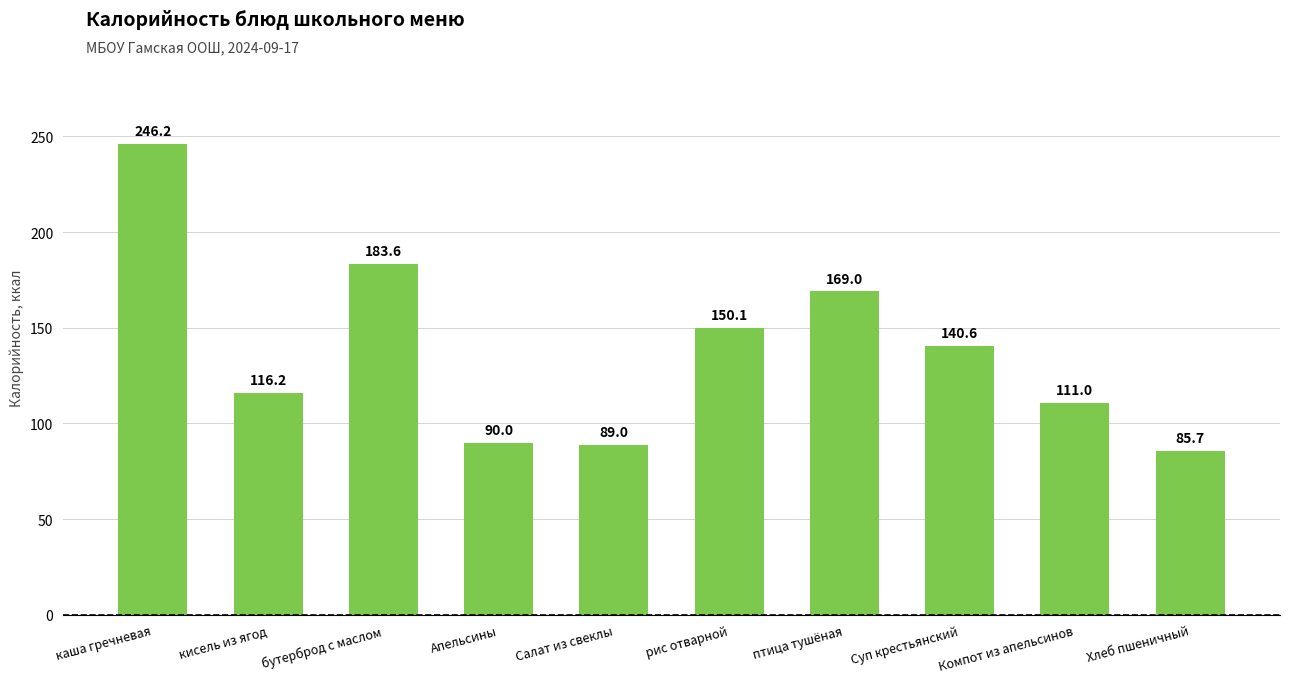

How many distinct data groups are displayed?

1